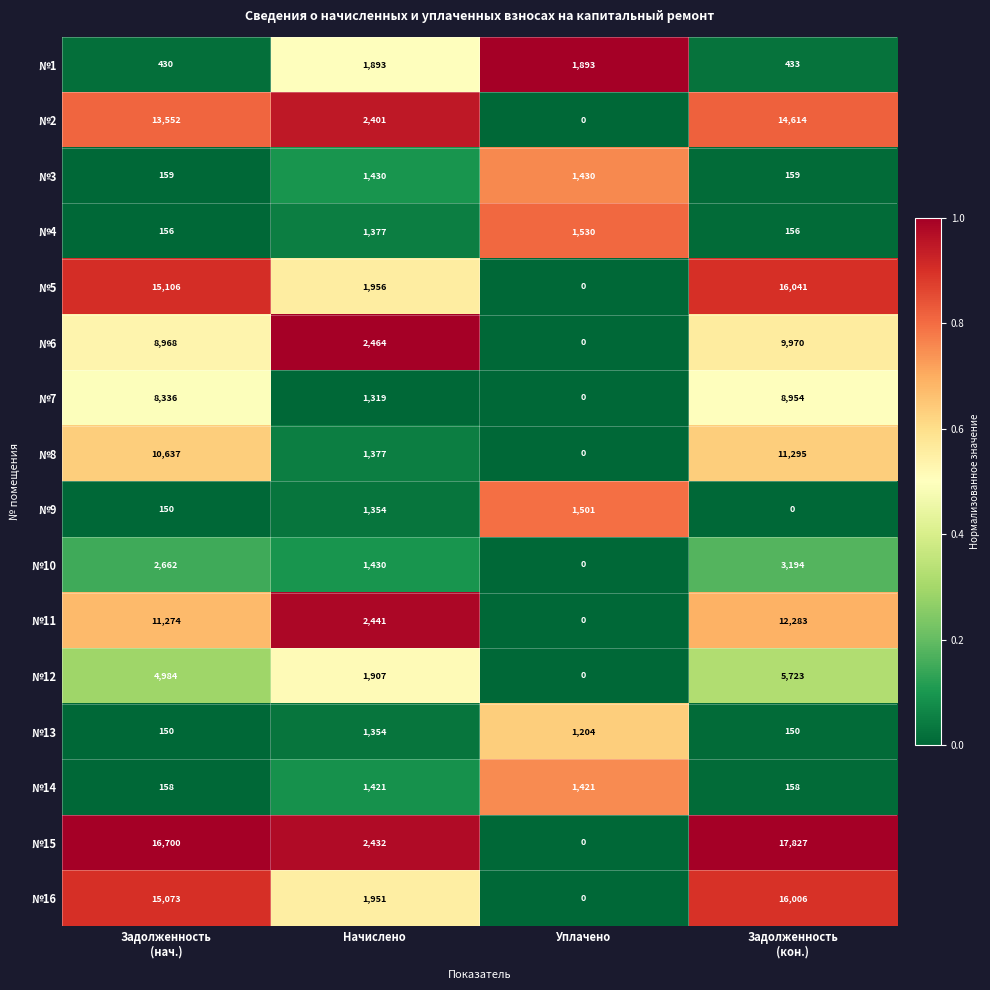

What is the difference between the maximum and minimum values in the №8 series?

11295